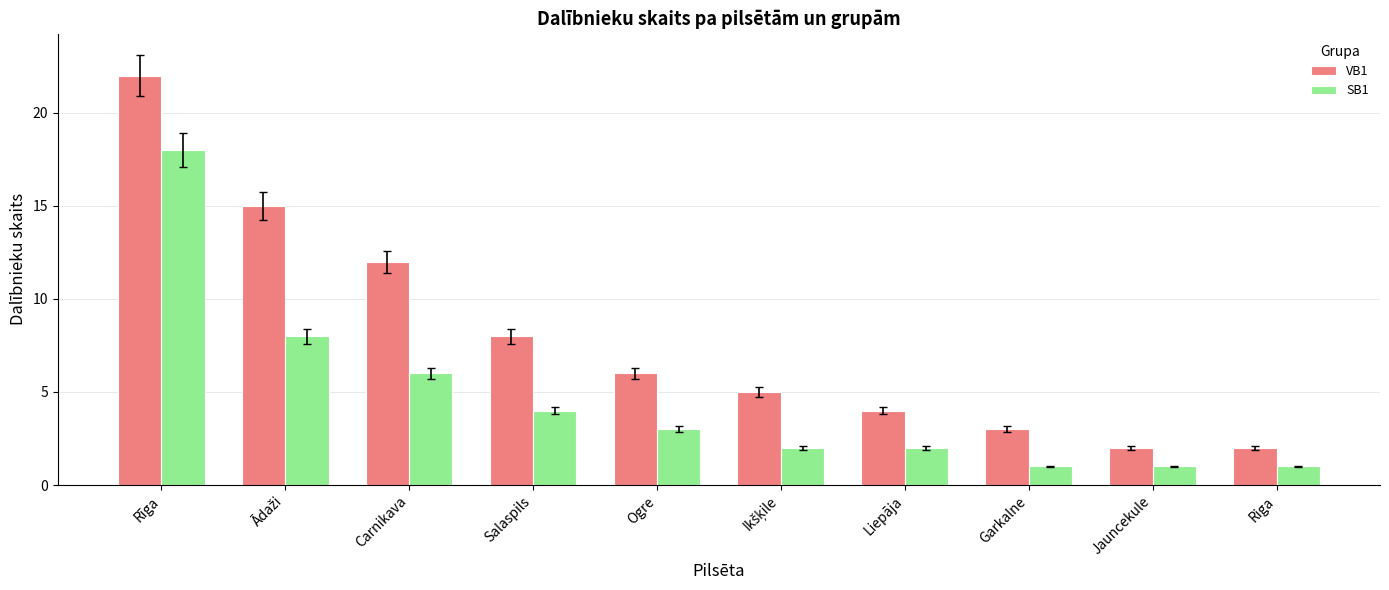

What is the value of the VB1 bar at the 5th from the left?

6